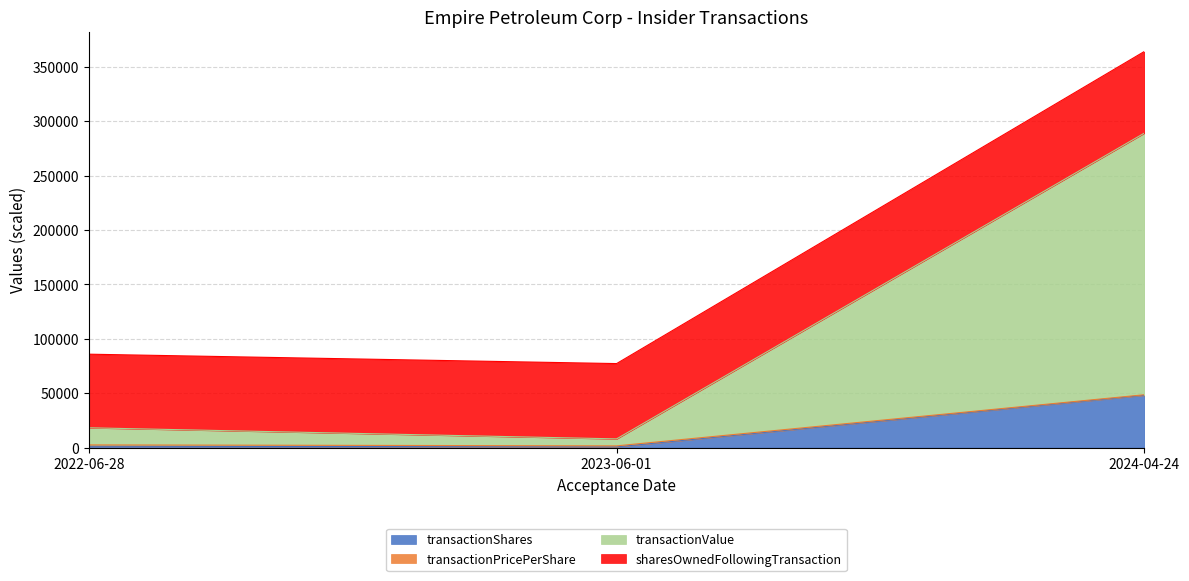

Rank the categories by transactionValue value from highest to lowest.

2024-04-24, 2022-06-28, 2023-06-01